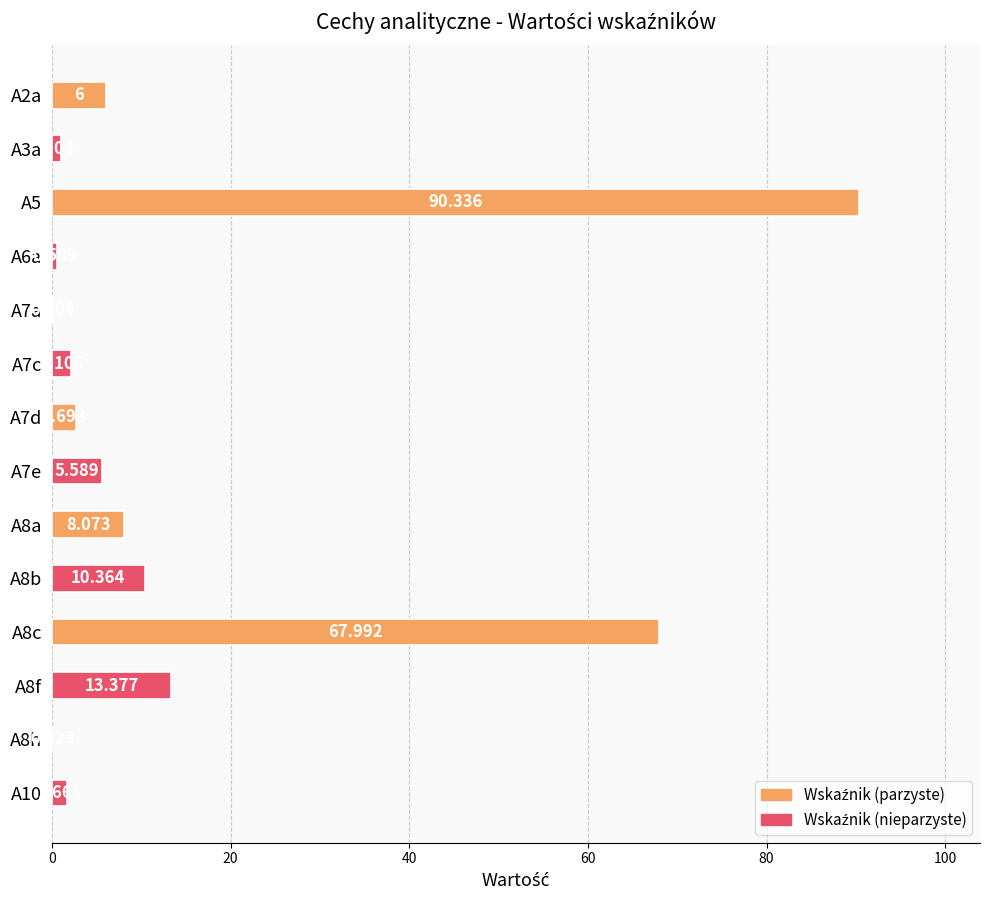

Are the bars horizontal?

Yes